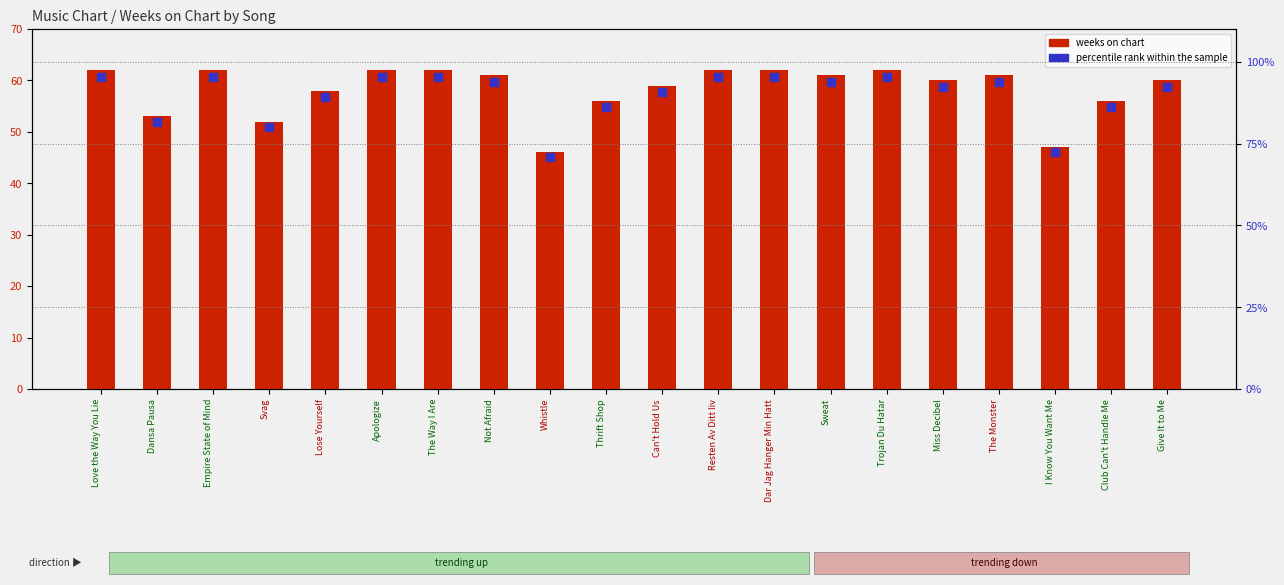

What is the total value across all series at Svag?

132.0